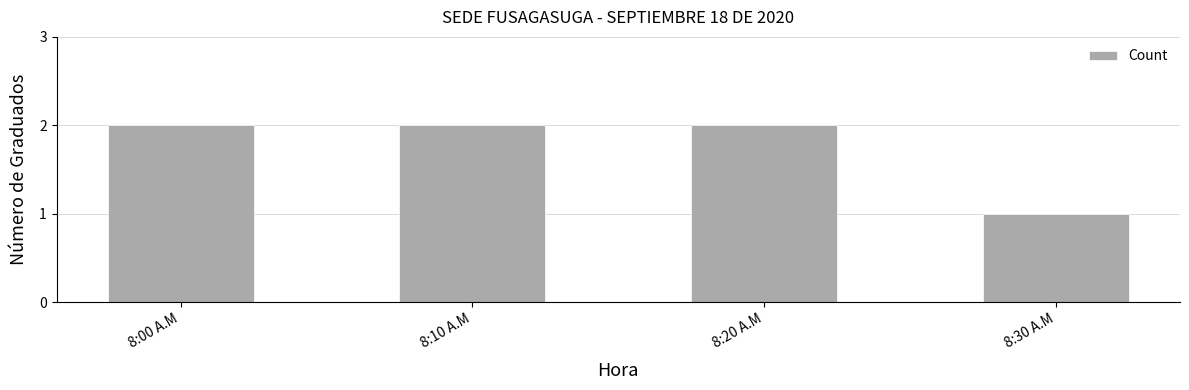

What is the sum of the values at 8:10 A.M and 8:30 A.M?

3